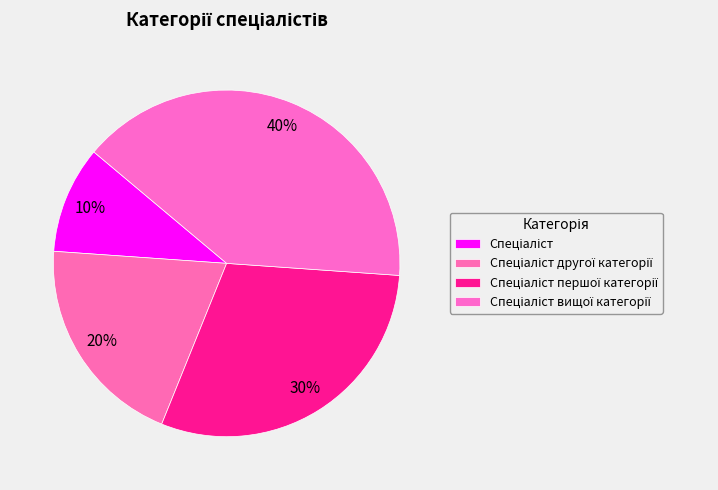

Count the number of slices in the pie.

4